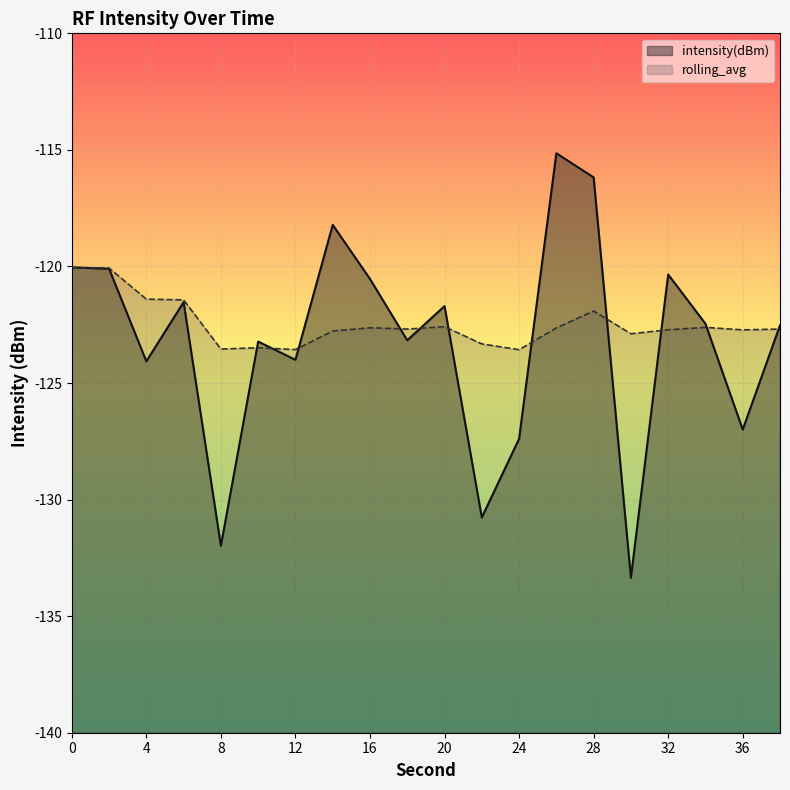

How many values in the intensity(dBm) series are below -122?

11